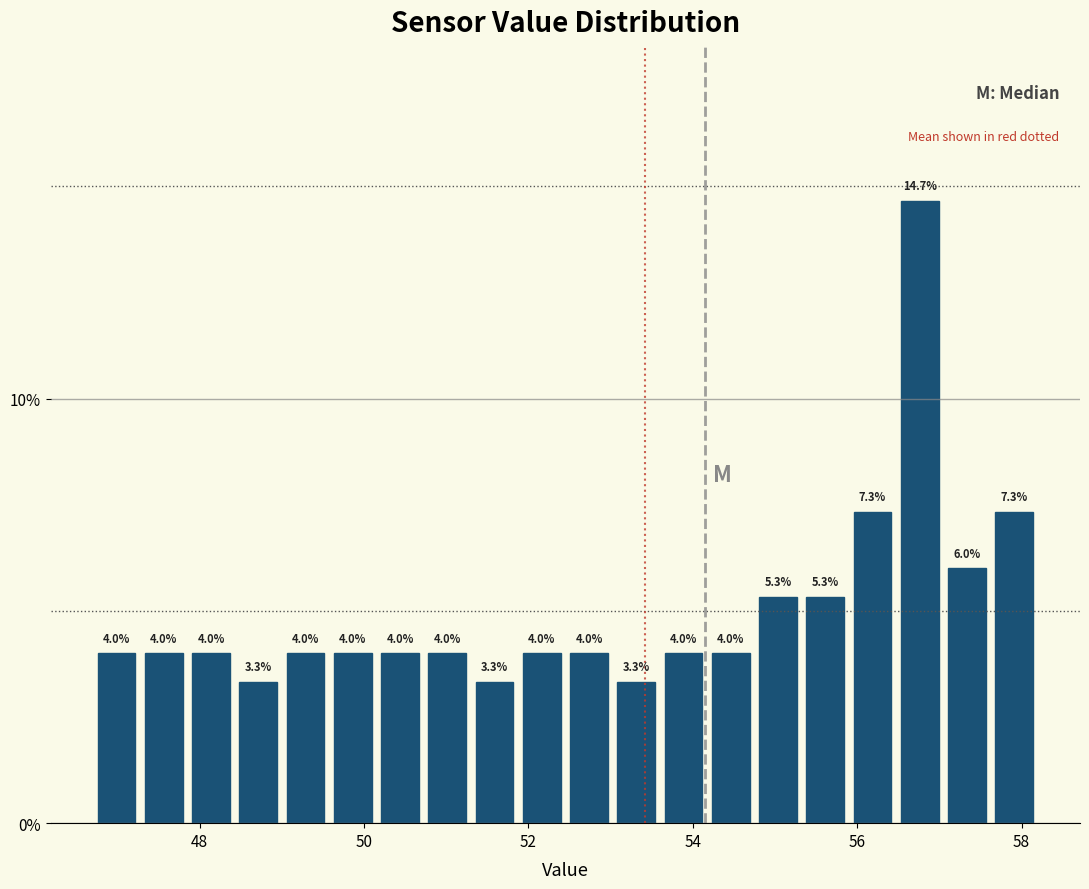

Around what value on the x-axis is the tallest bar? Give the approximate position of its centre, as read against the axis.

56.8